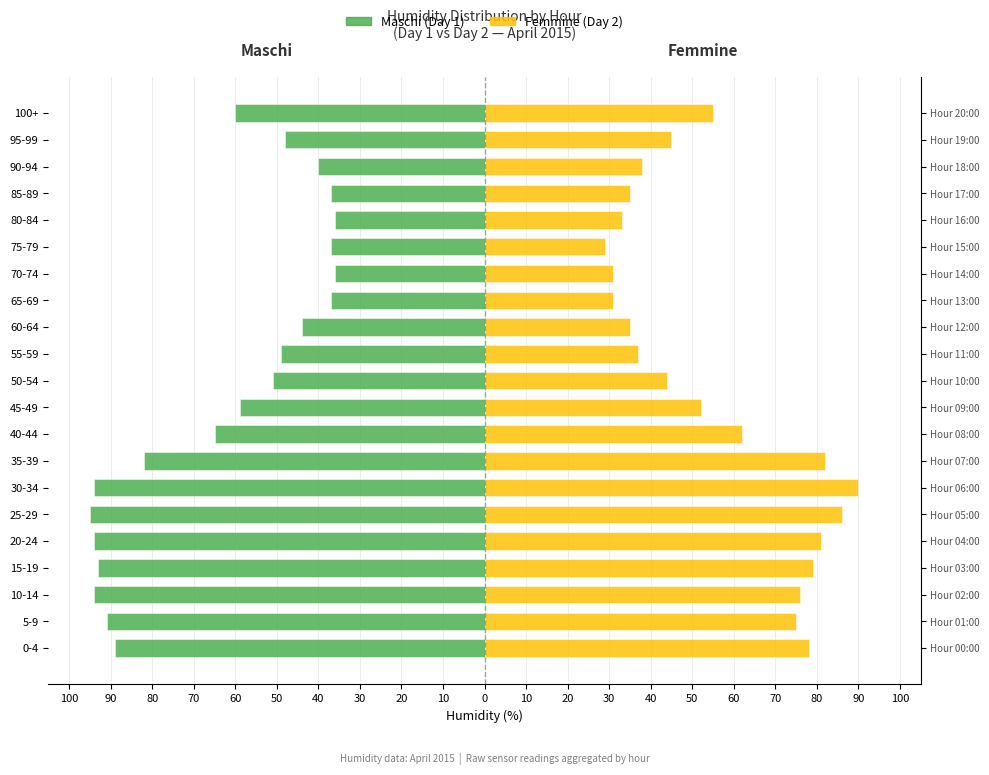

How many values in the Femmine (Day 2) series exceed 52?

10